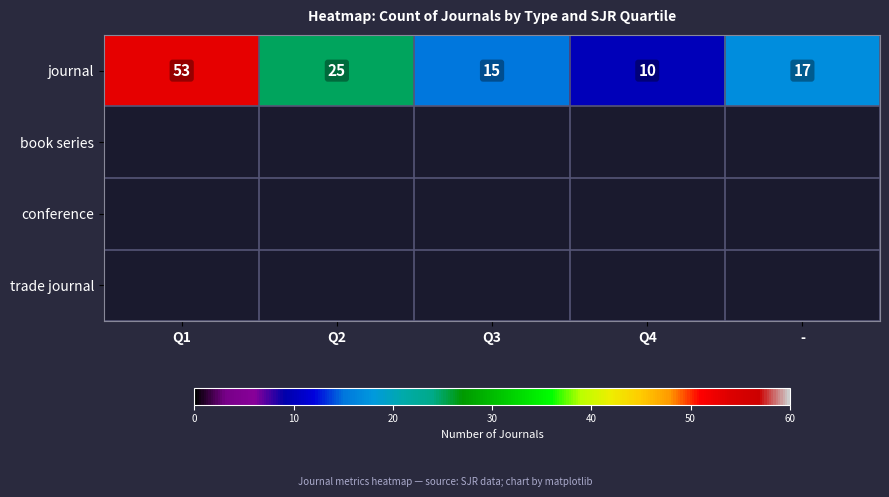

At how many categories does at least one series exceed 29?

1